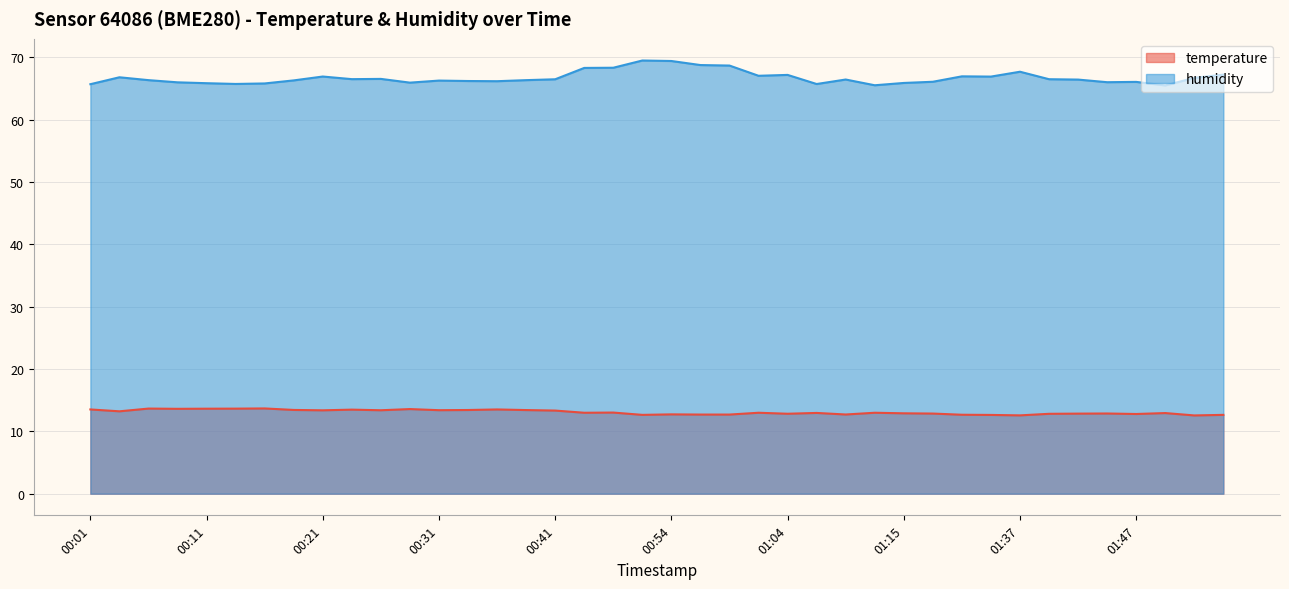

What is the average value of the temperature series?

13.1